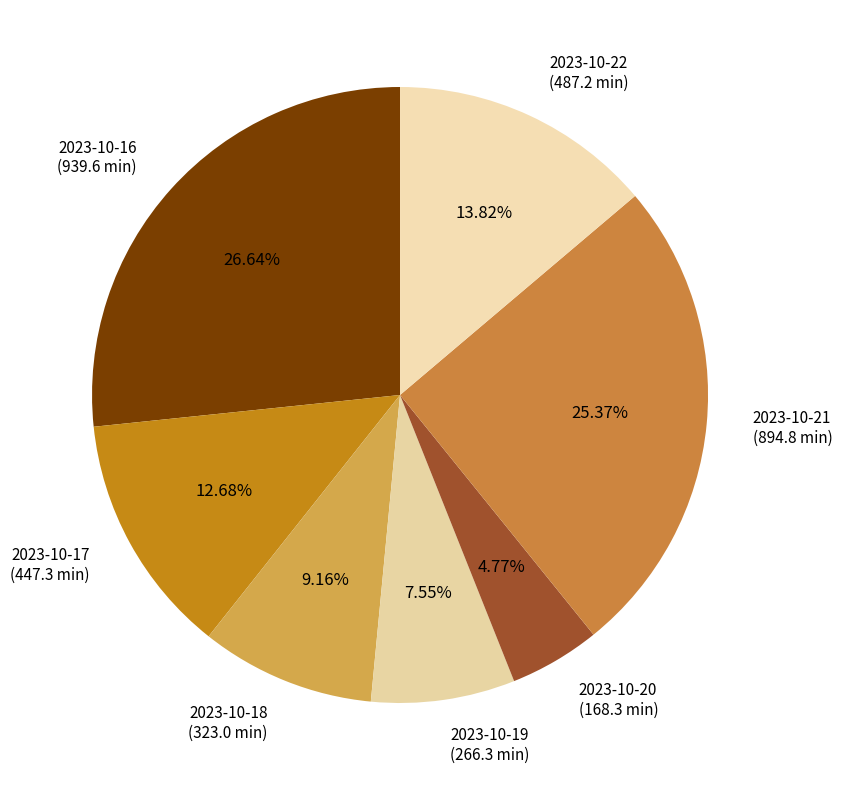

Which slice is the largest?

2023-10-16